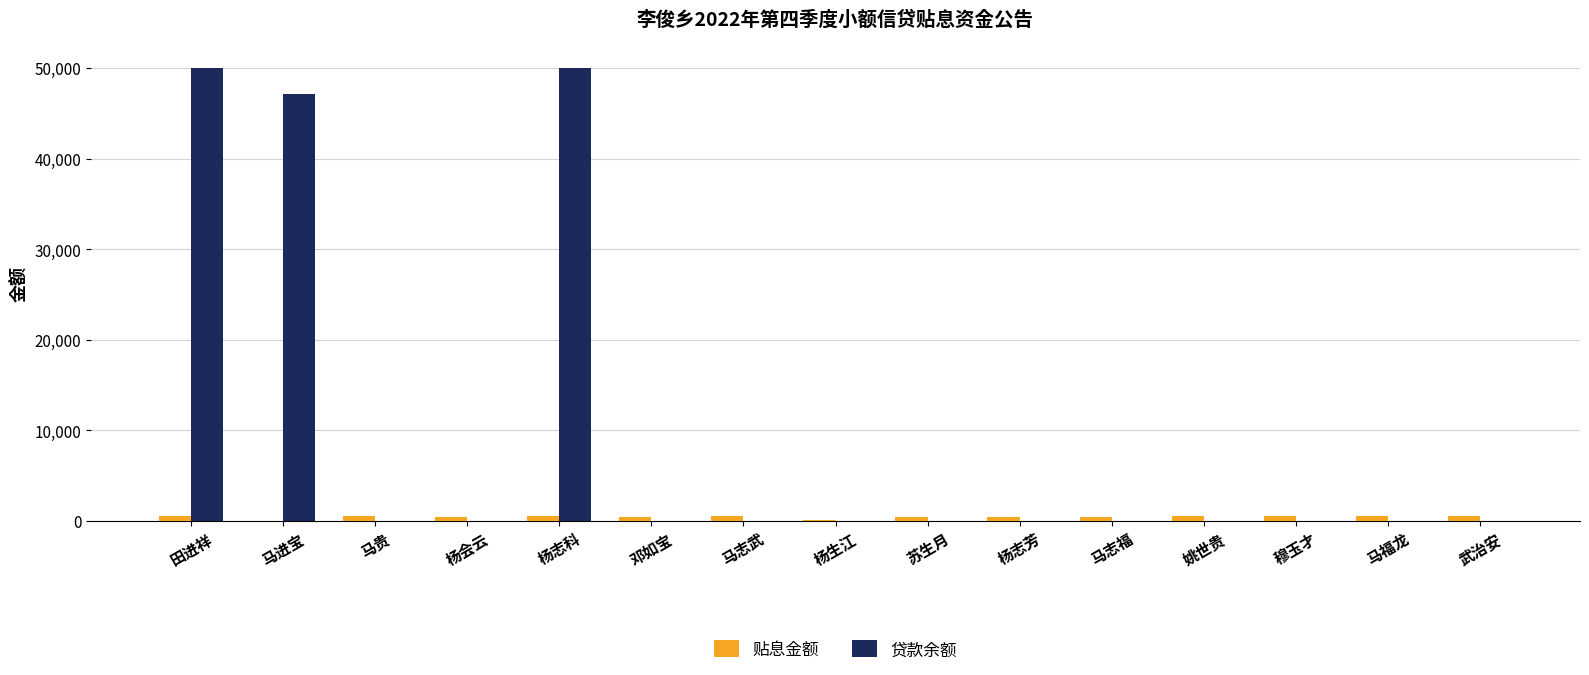

Where is 贷款余额 nearest to the value 25000?

马进宝